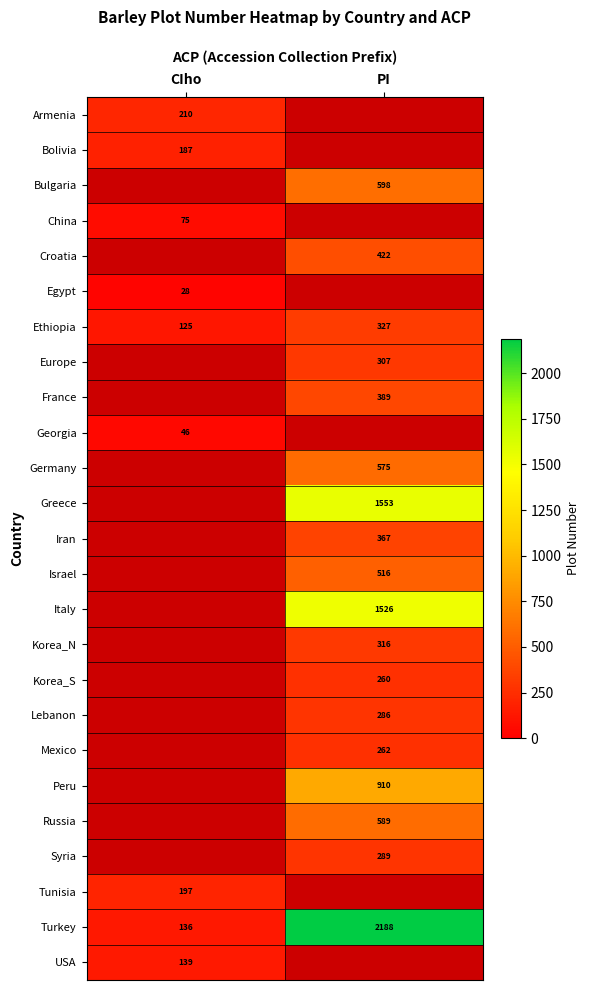

The value of Ethiopia at PI is 82. True or false?

False